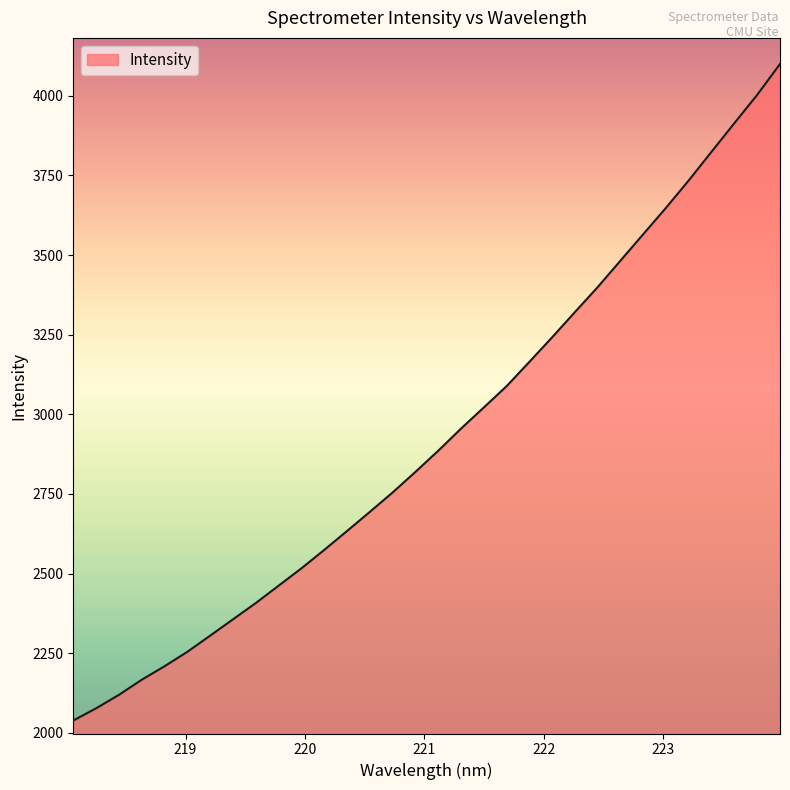

How many values are below 2885?

16